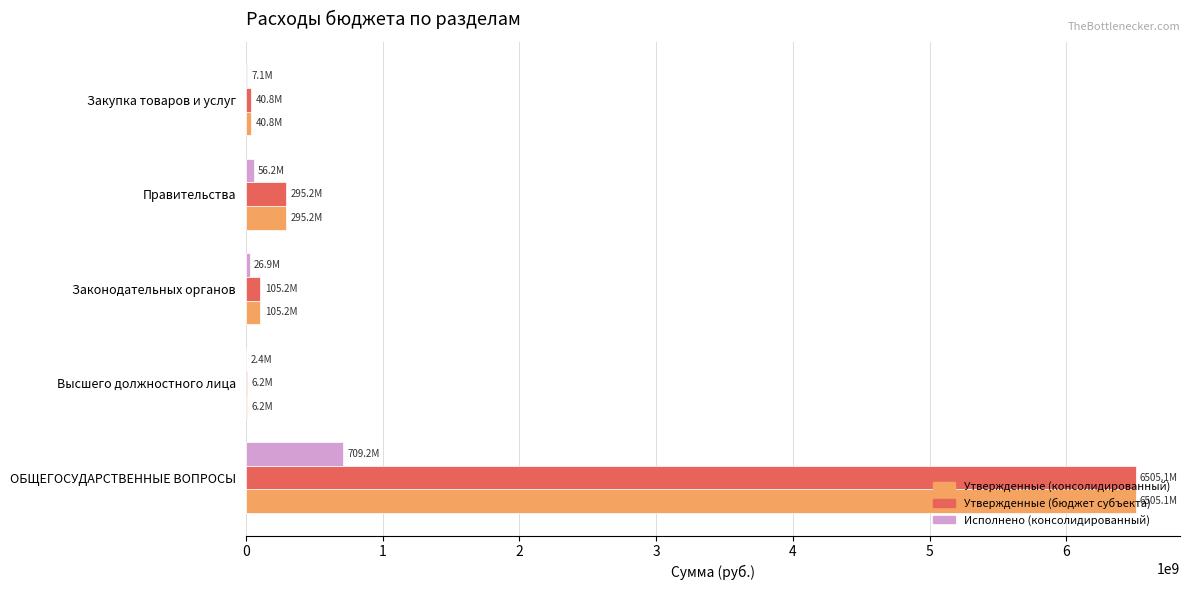

What is the sum of all Утвержденные (консолидированный) values?

6952458366.0